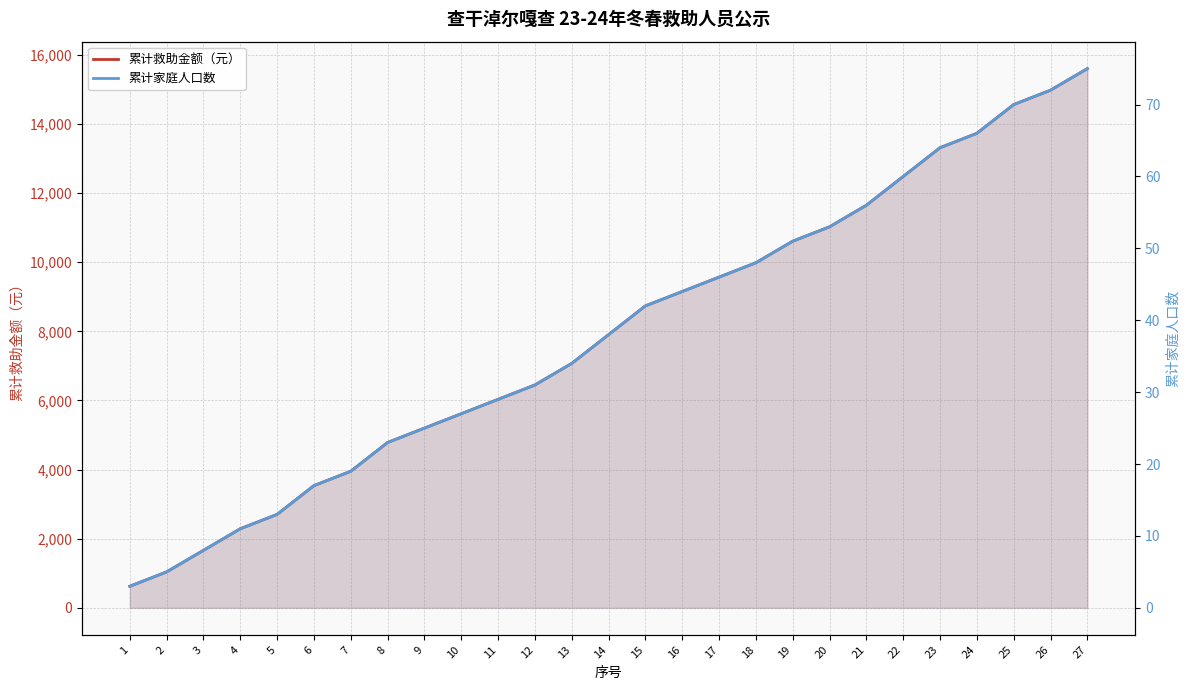

At which category does the chart reach its peak across all series?

27